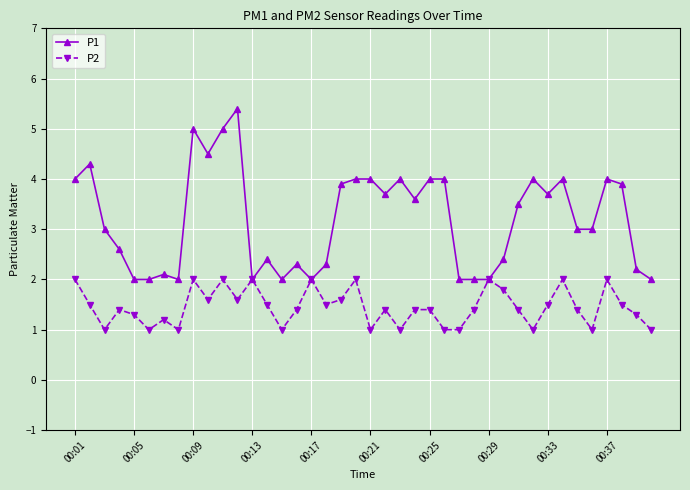

What is the difference between the second highest and minimum values in the P1 series?

3.0